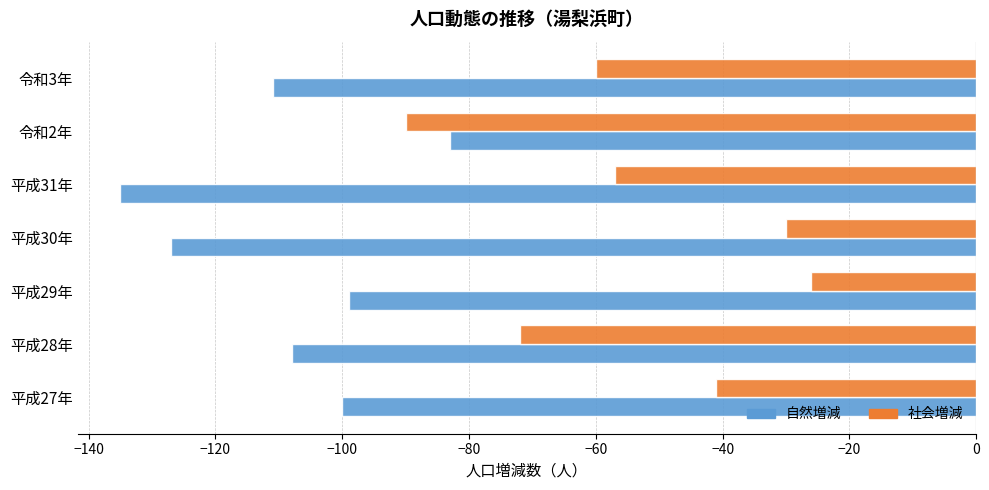

What is the sum of the 自然増減 values at 平成31年 and 令和3年?

-246